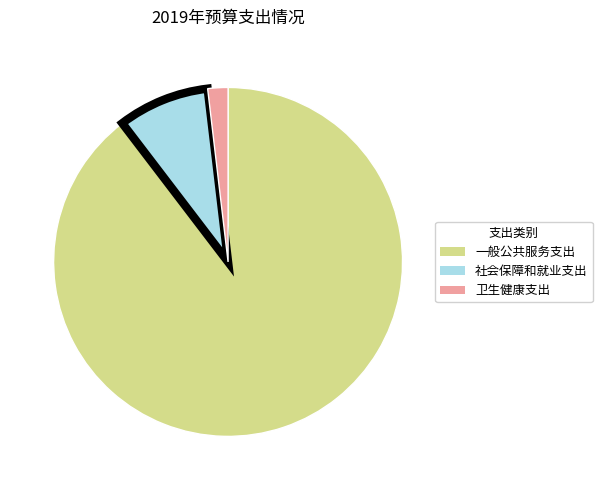

What is the ratio of the value at 社会保障和就业支出 to the value at 卫生健康支出?

4.5